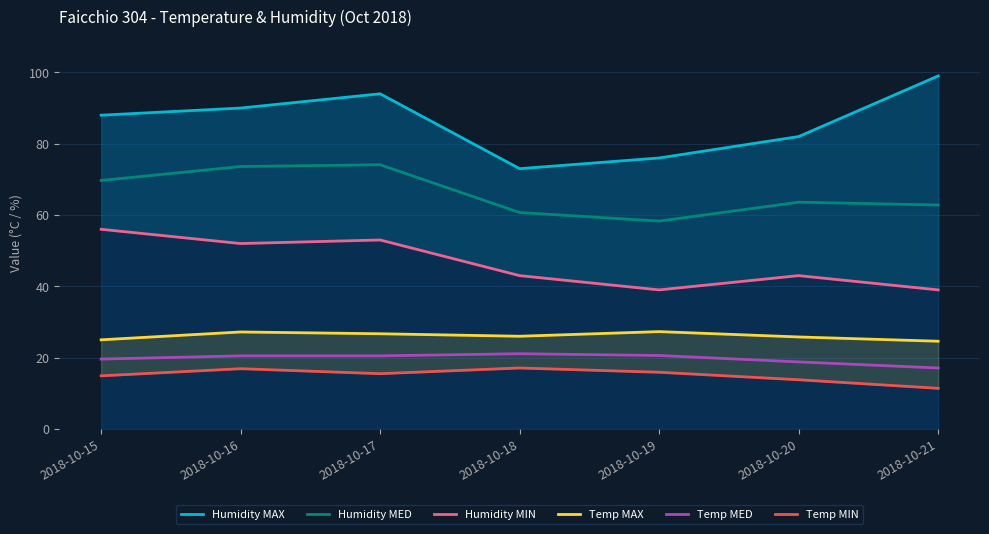

At how many categories does at least one series exceed 87?

4